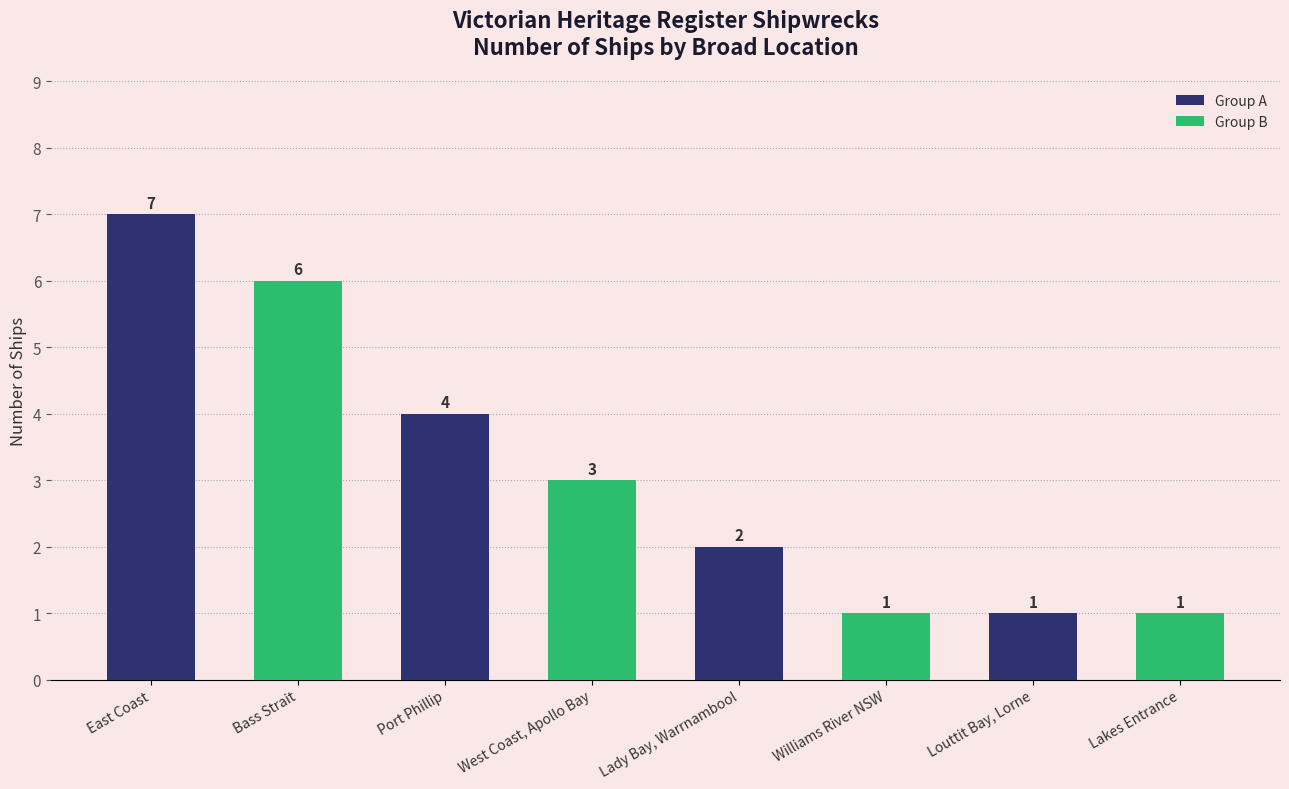

What is the sum of the values at West Coast, Apollo Bay and Louttit Bay, Lorne?

4